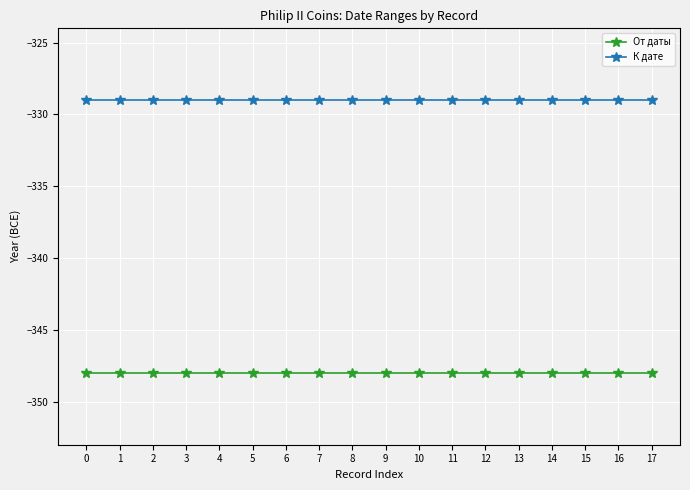

Is this an area chart (filled region under the line)?

No